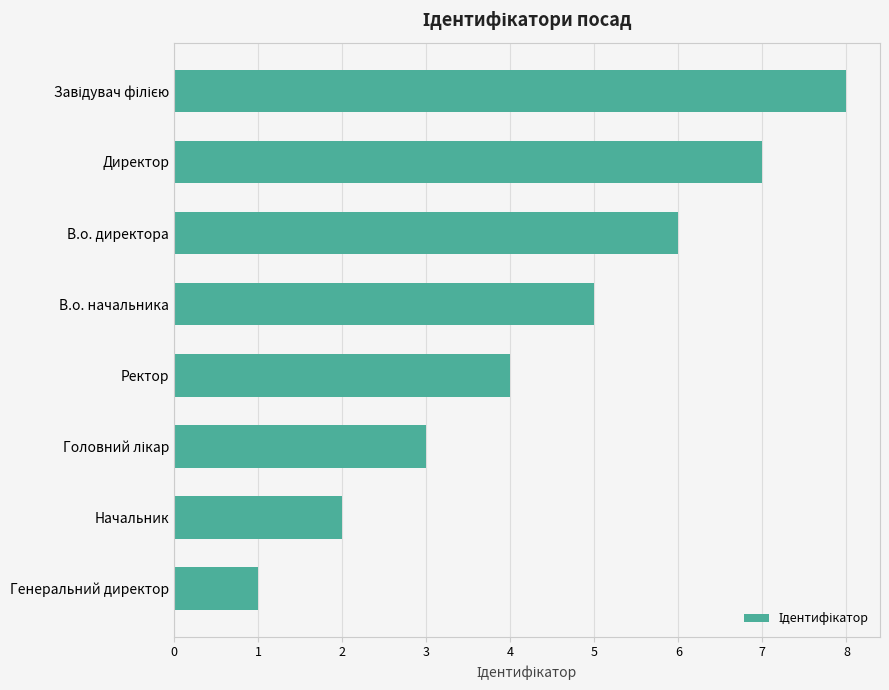

The value at Директор is 7. True or false?

True